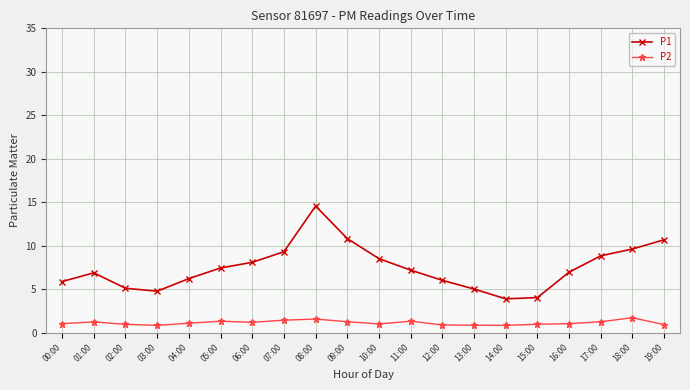

True or false: P2 and P1 cross at least once.

False